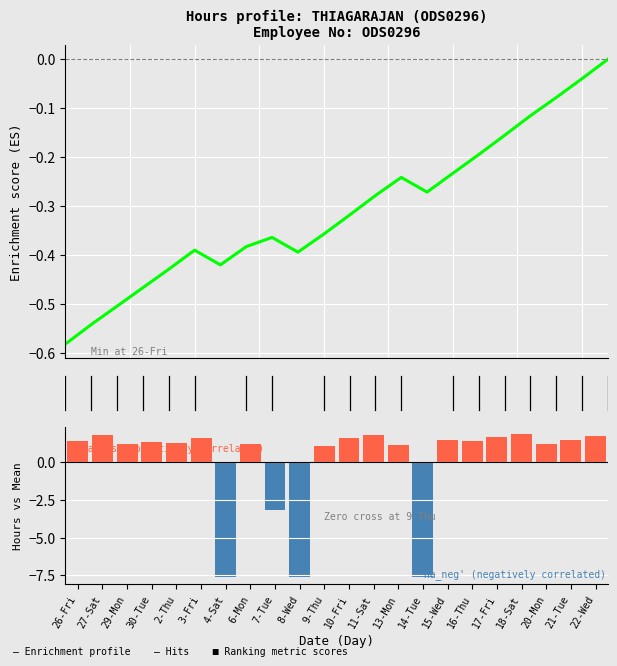

Between 2.5 and 20, which is larger?

20